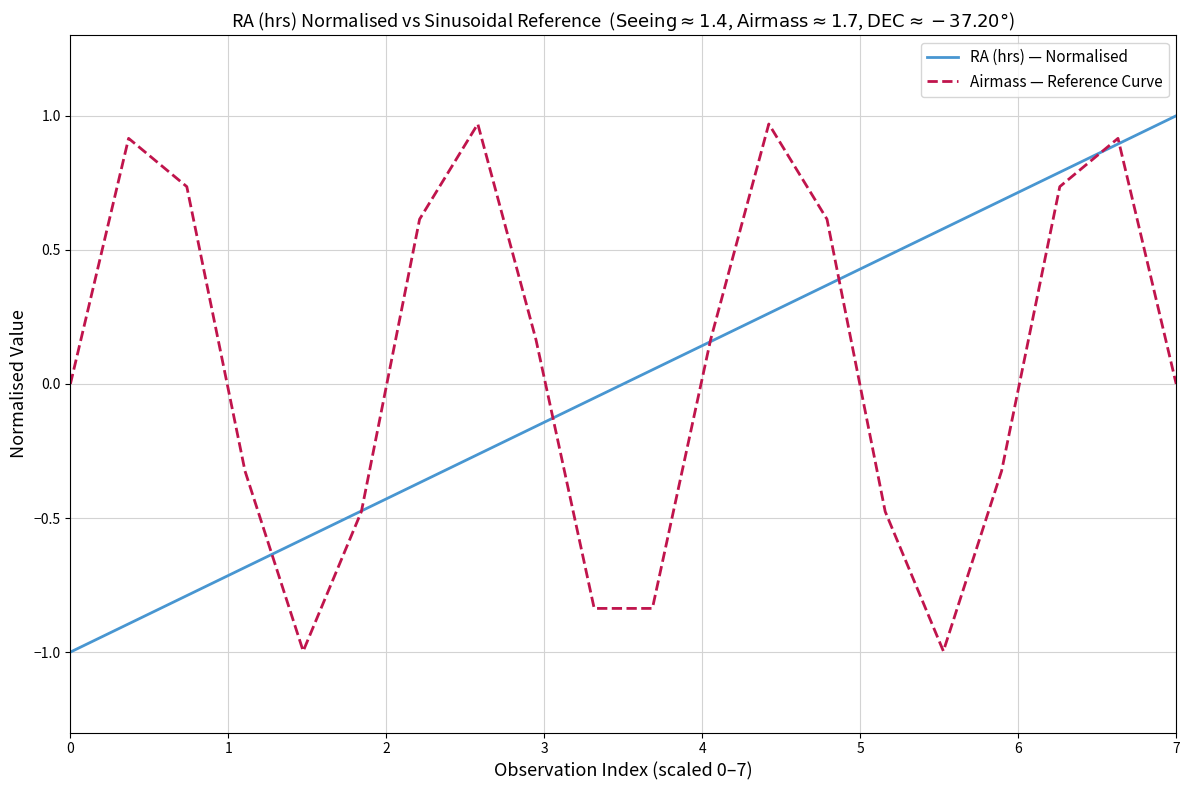

Does the chart display data point markers on the line(s)?

No